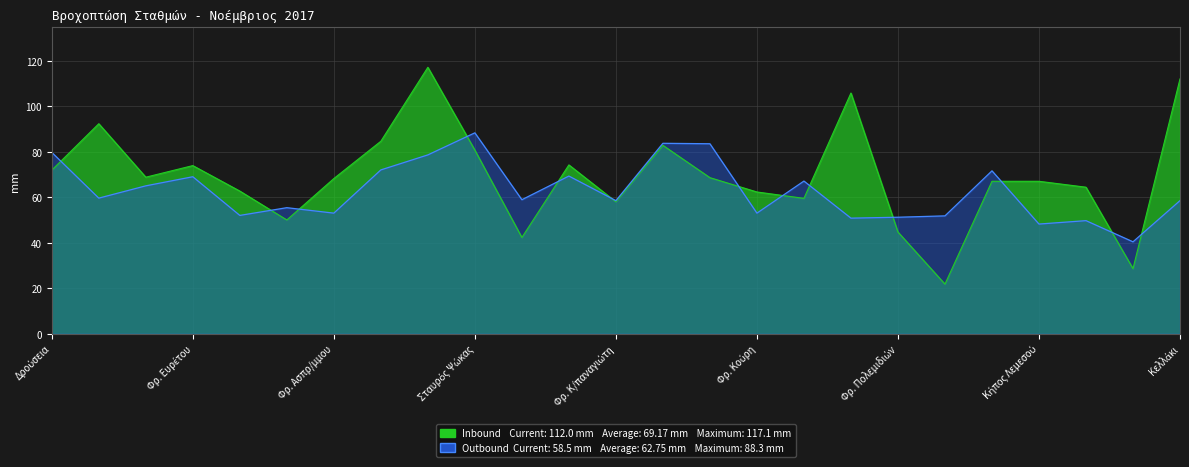

Rank the categories by Outbound (ΚΑΝONIKH) value from highest to lowest.

Σταυρός Ψώκας, Πρόδρομος, Πλατάνια, Δρούσεια, Πάνω Παναγιά, Κανναβιού, Αγρος, Κάμπος, Φρ. Ευρέτου, Σαϊττάς, Π. Χρυσοχούς, Μαυροκόλυμπος, Κάτω Πύργος, Φρ. Κ/παναγιώτη, Κελλάκι, Γυαλιά, Φρ. Ασπρ/μμου, Φρ. Κούρη, Αερ. Πάφου, Καπουρά, Φρ. Πολεμιδιών, Ακρωτήρι, Φρ. Γερμασόγειας, Κήπος Λεμεσού, Γεφύρι Παναγιάς